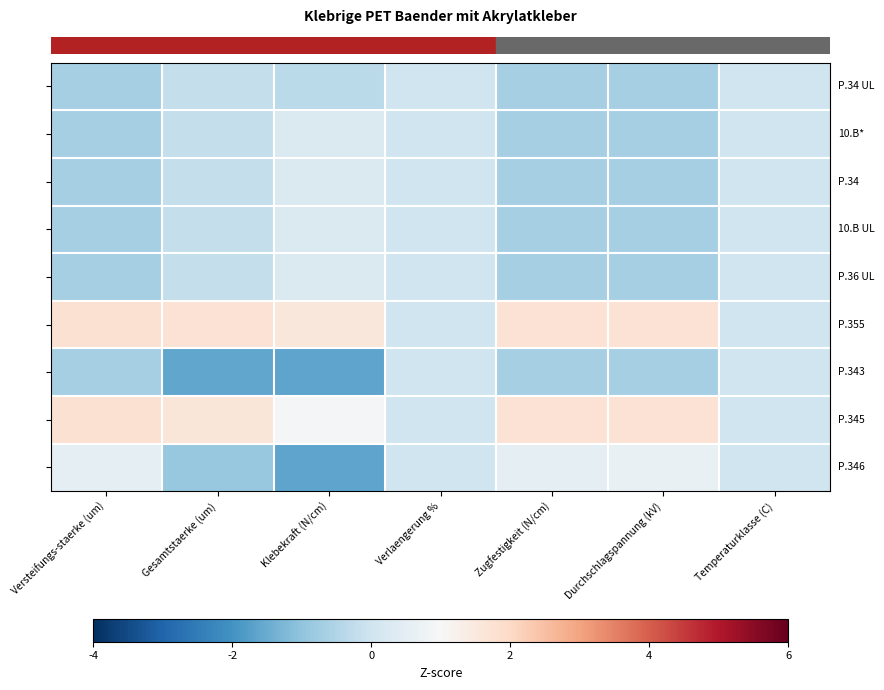

What is the spread (max minus min) of values at Zugfestigkeit (N/cm)?

2.4